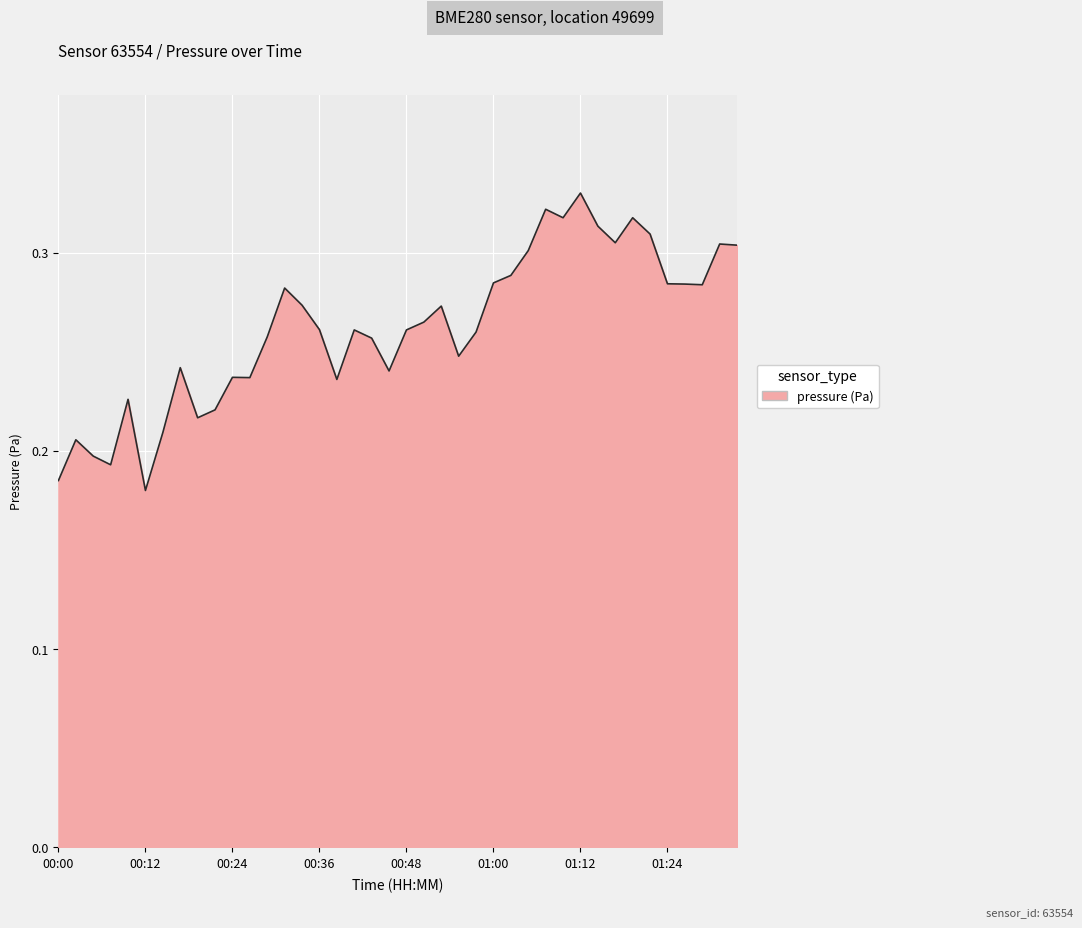

At which label is the value closest to 0?

00:12